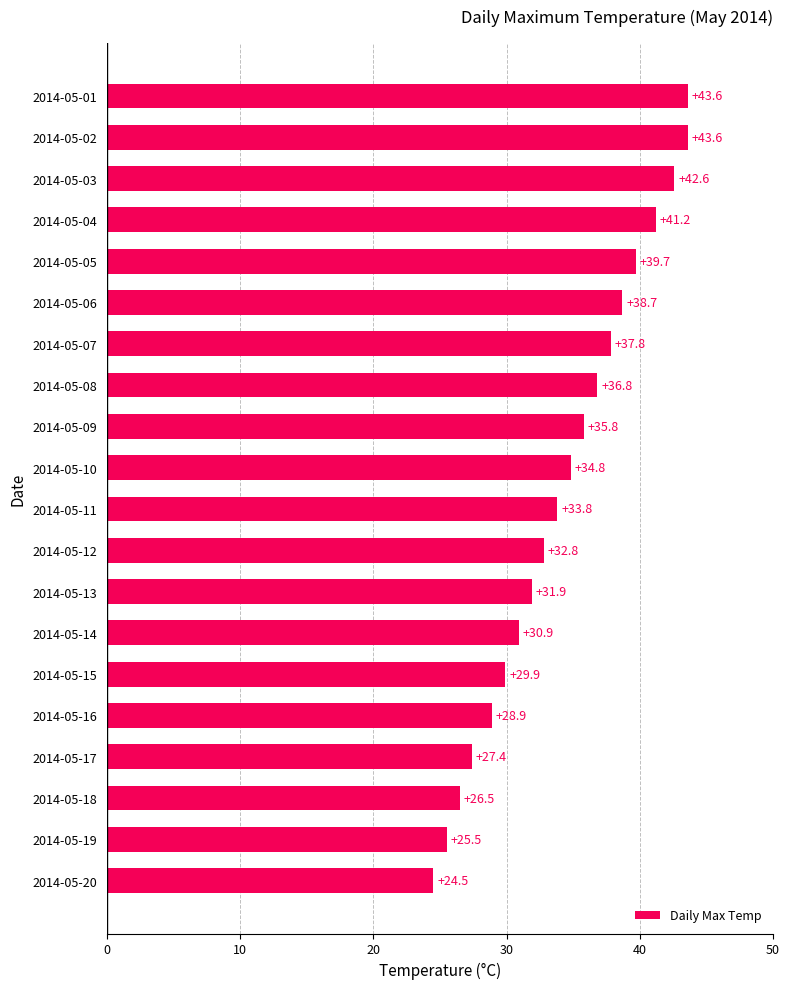

True or false: the data shows 59.0 at 2014-05-01.

False